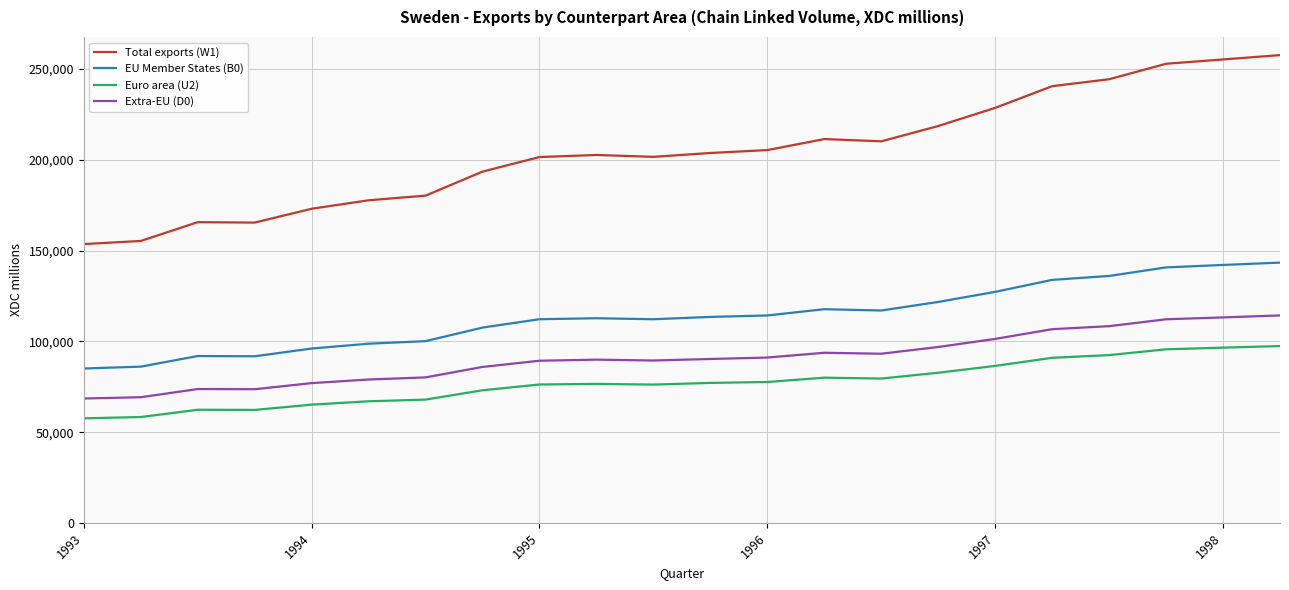

What are all the series names shown in the legend?

Total exports (W1), EU Member States (B0), Euro area (U2), Extra-EU (D0)